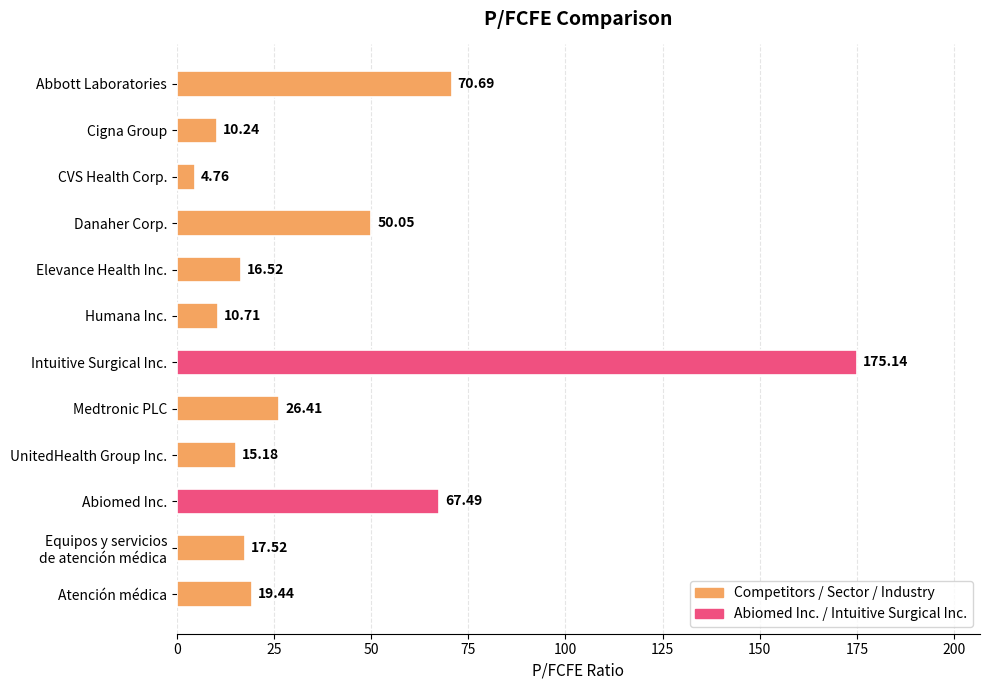

How many data points does each series have?

12